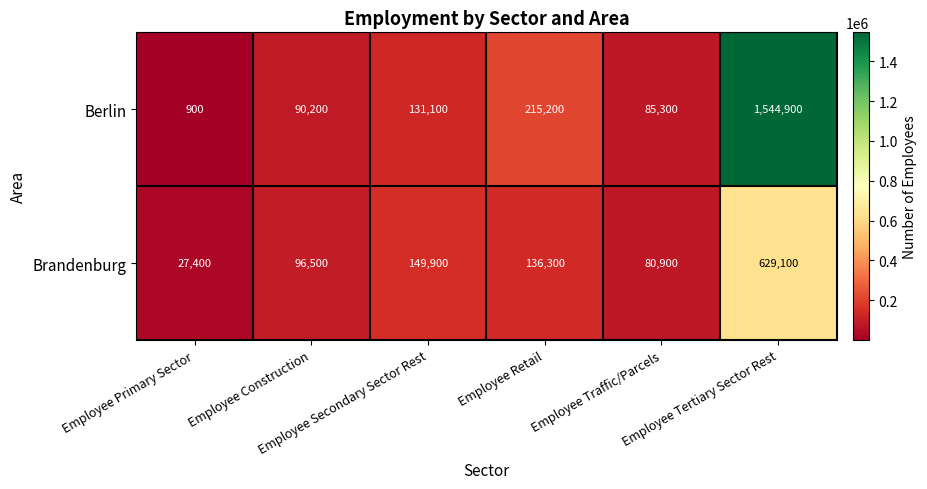

Which series has the largest range (max minus min)?

Berlin